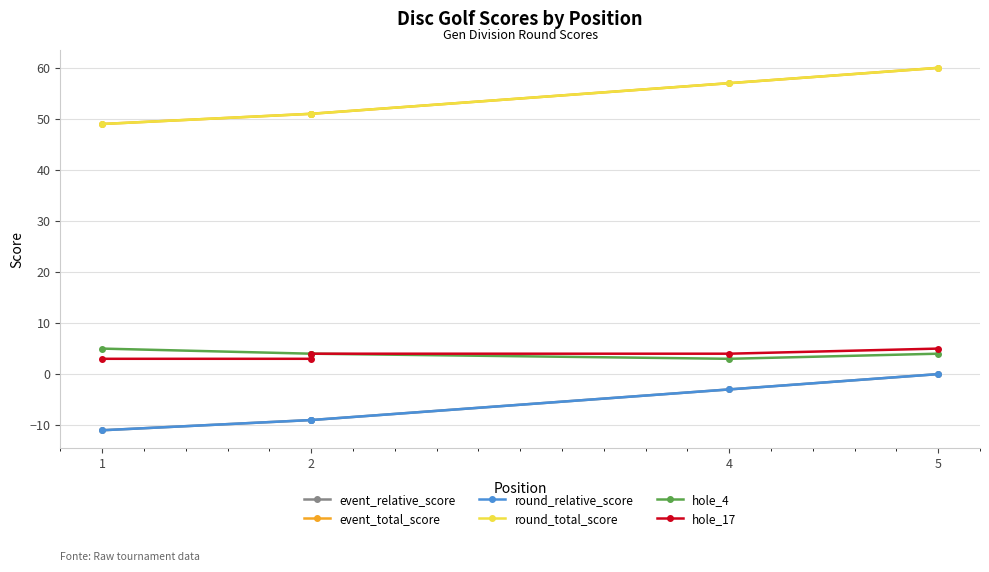

Which series has the largest total across all categories?

event_total_score